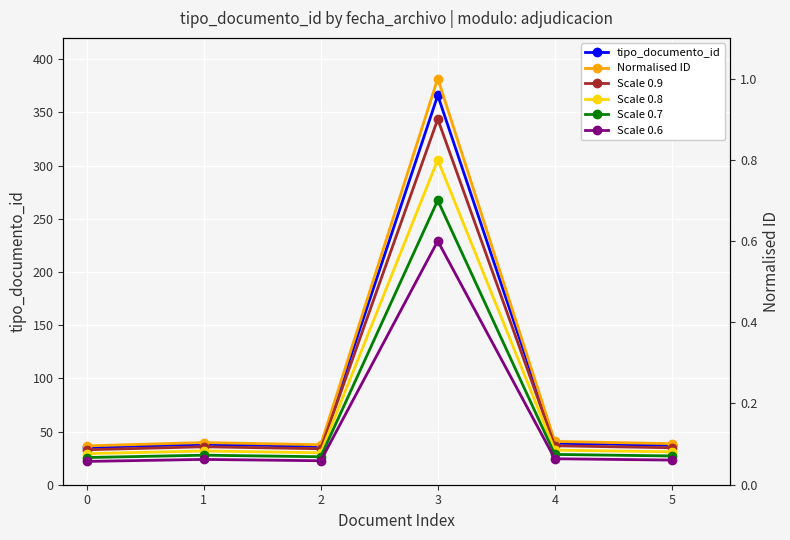

What is the greatest value displayed?

366.0